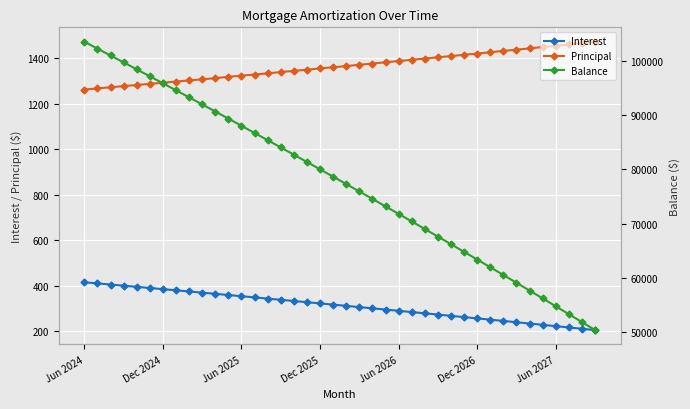

What are all the series names shown in the legend?

Interest, Principal, Balance